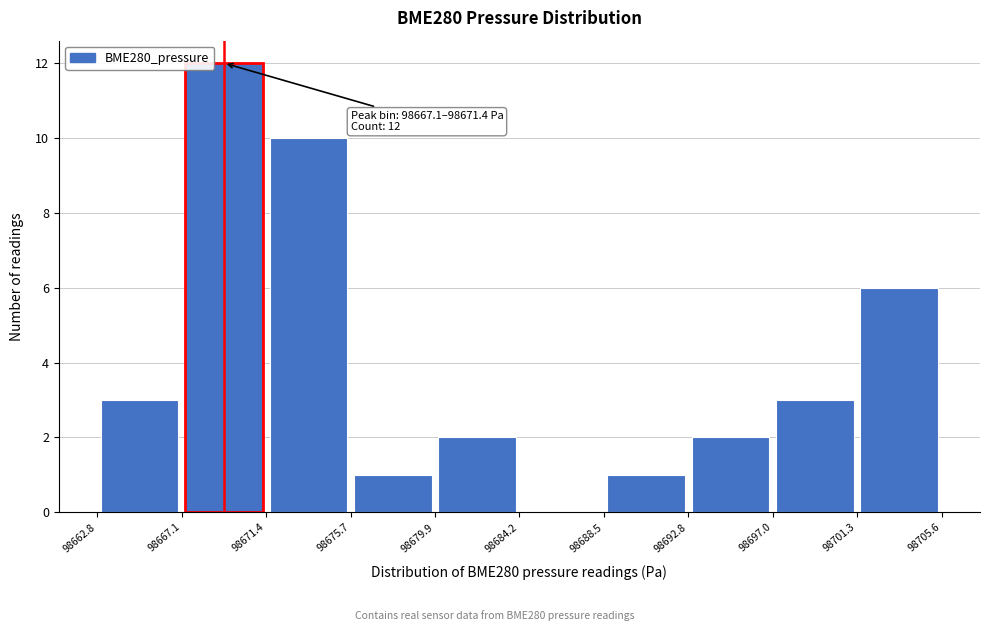

Which range on the x-axis has the tallest bar?

98667.1 to 98671.4